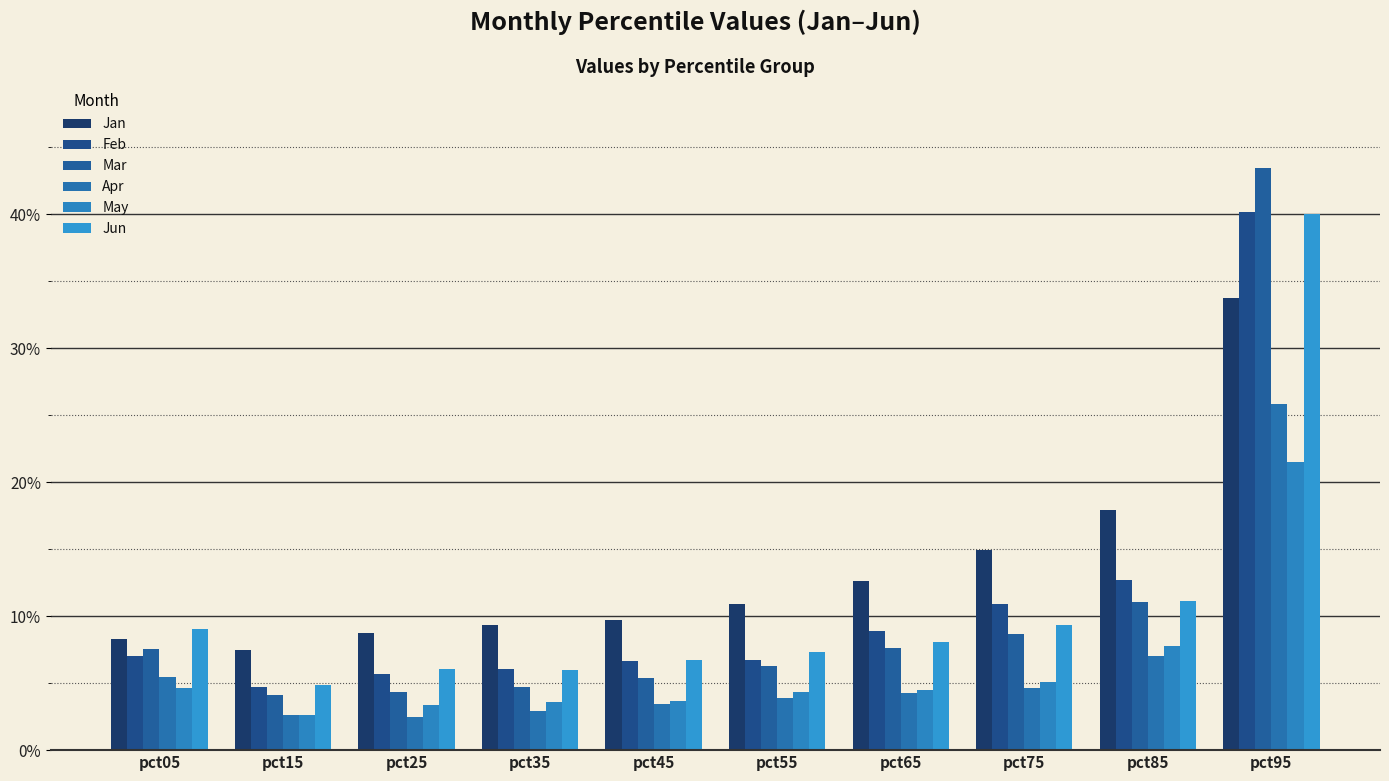

At how many categories does at least one series exceed 0?

10